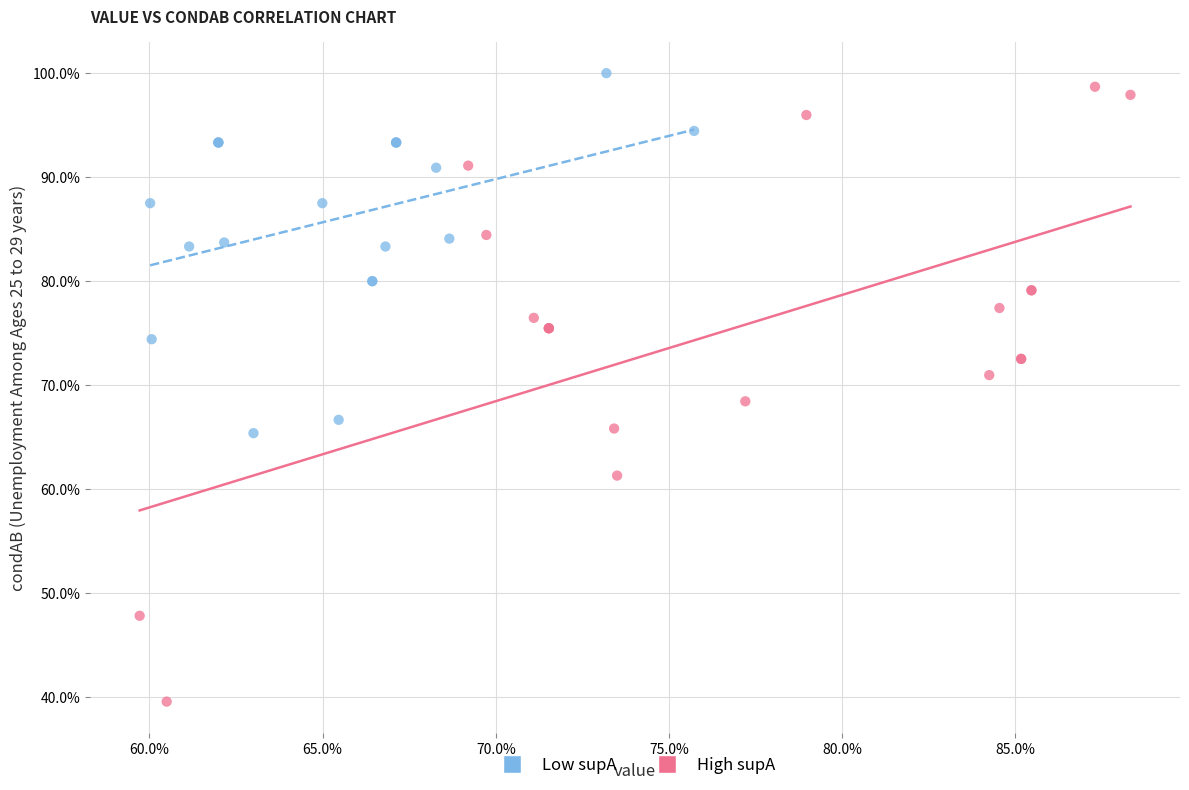

What are all the series names shown in the legend?

Low supA, High supA